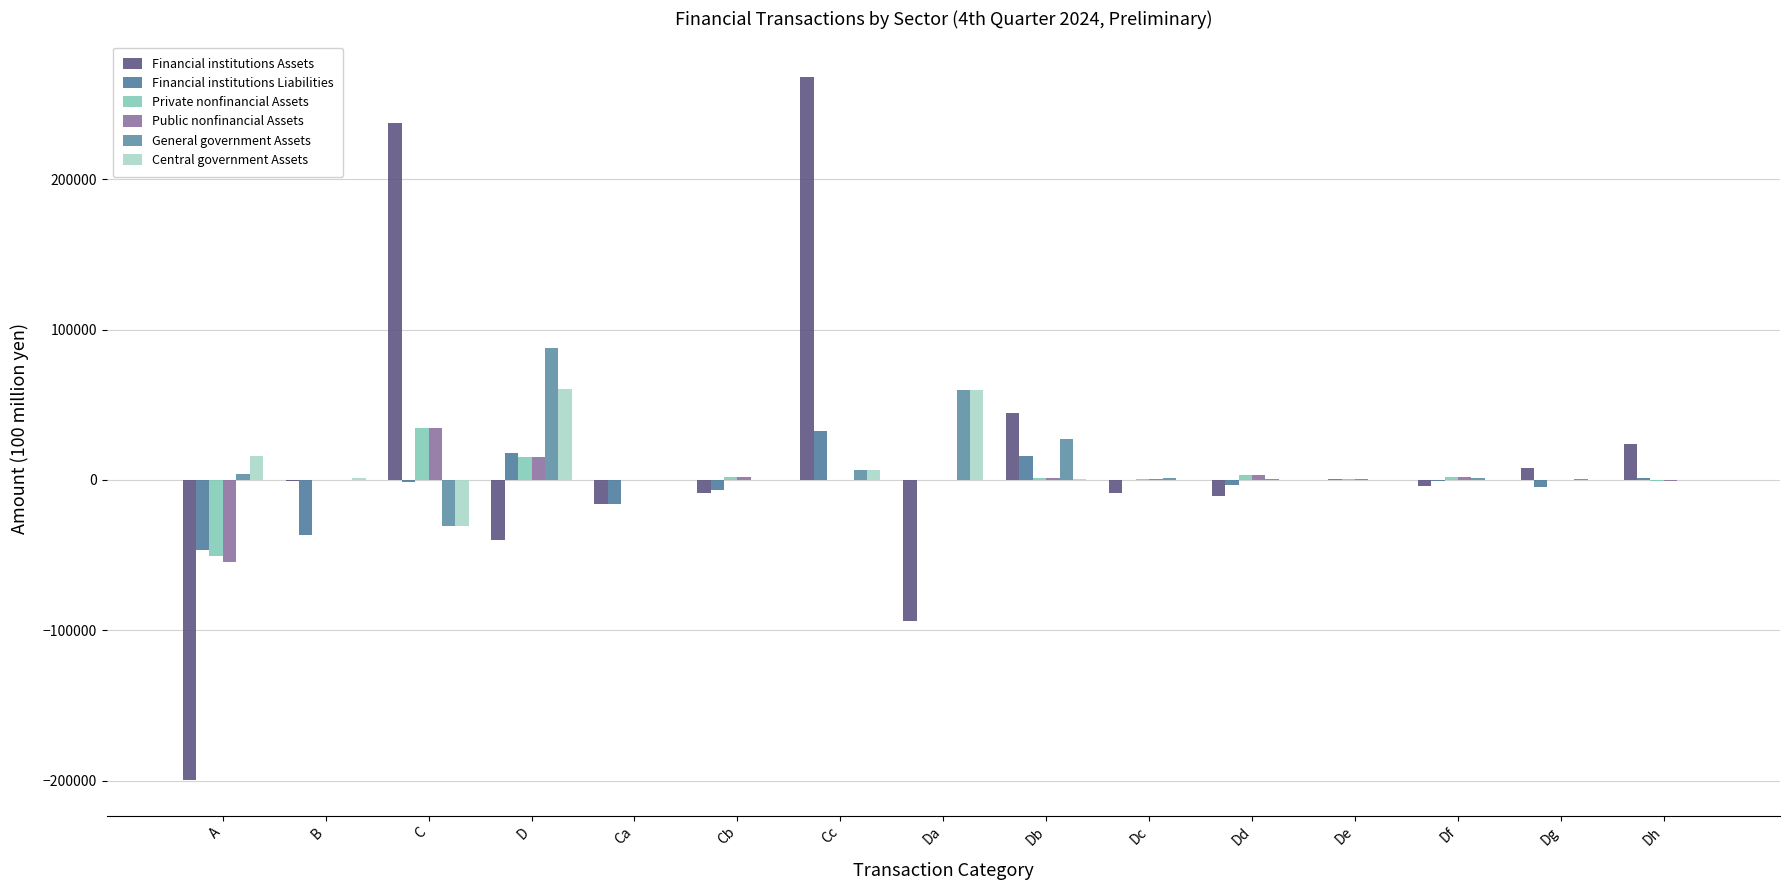

How many groups of bars are there?

15